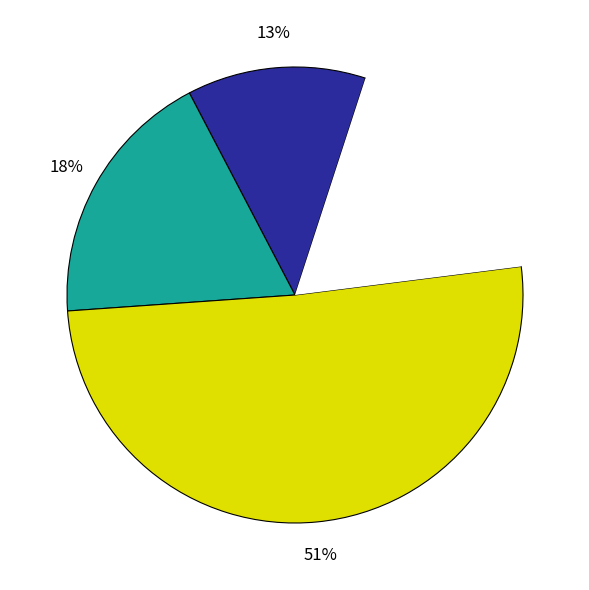

How many slices are in this pie chart?

4